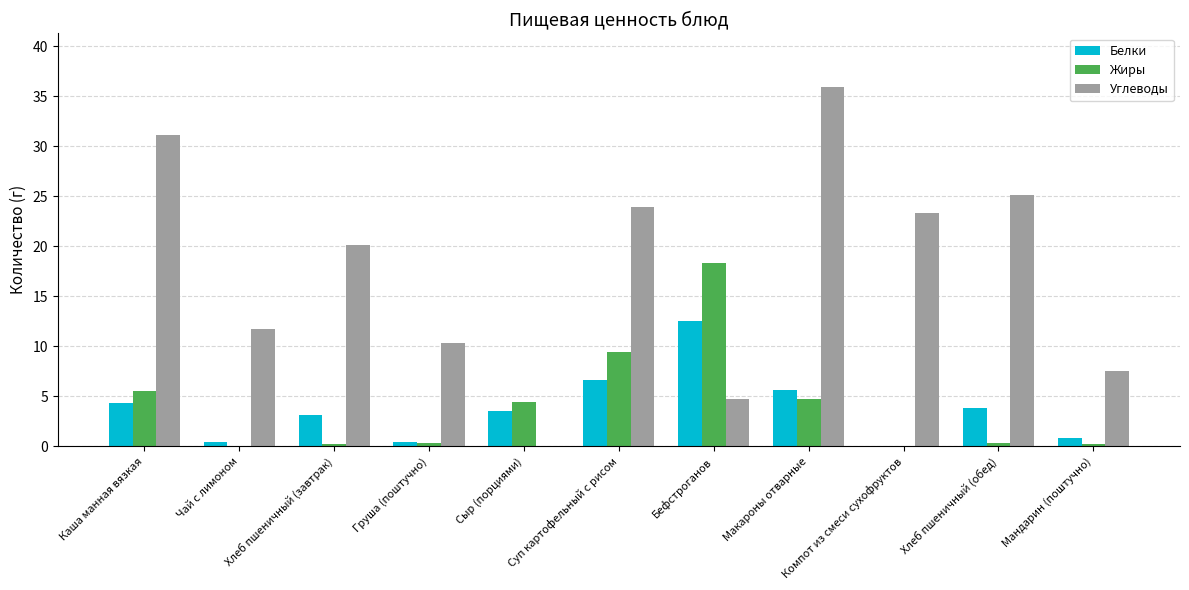

Which series has the widest spread of values?

Углеводы